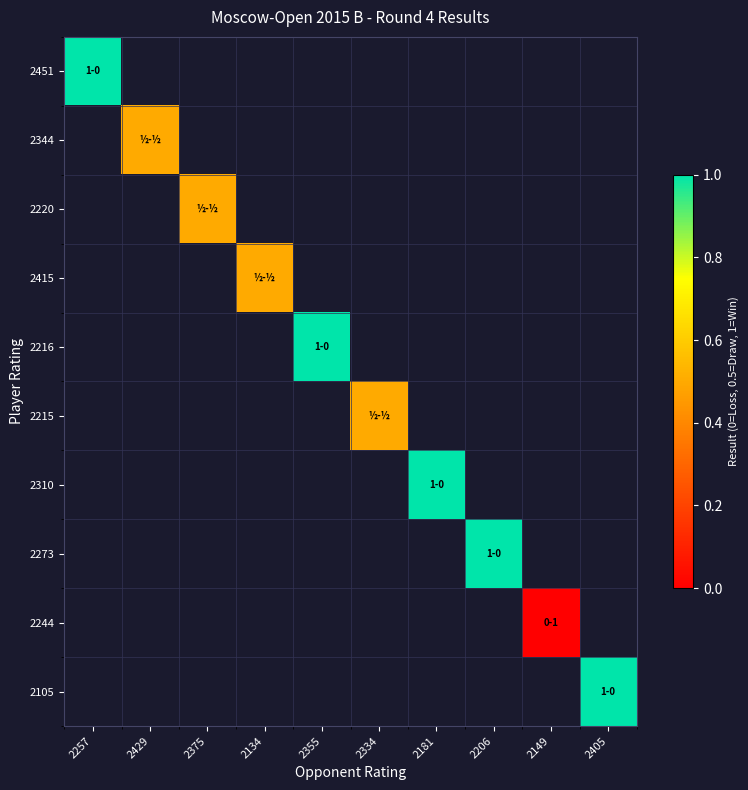

At how many categories does at least one series exceed 0?

9